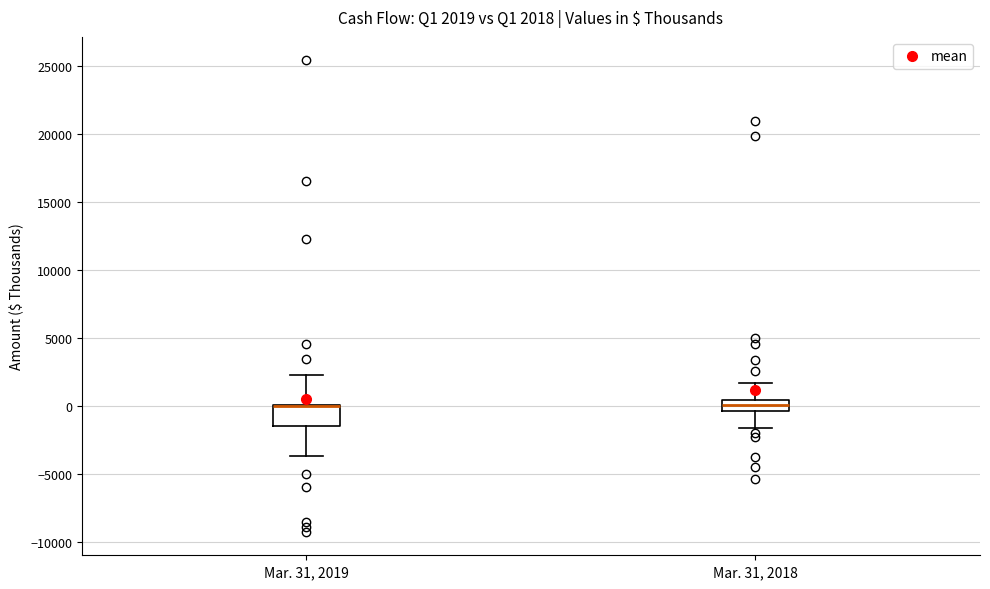

Which box is the tallest, from its lower edge to its upper edge?

Mar. 31, 2019